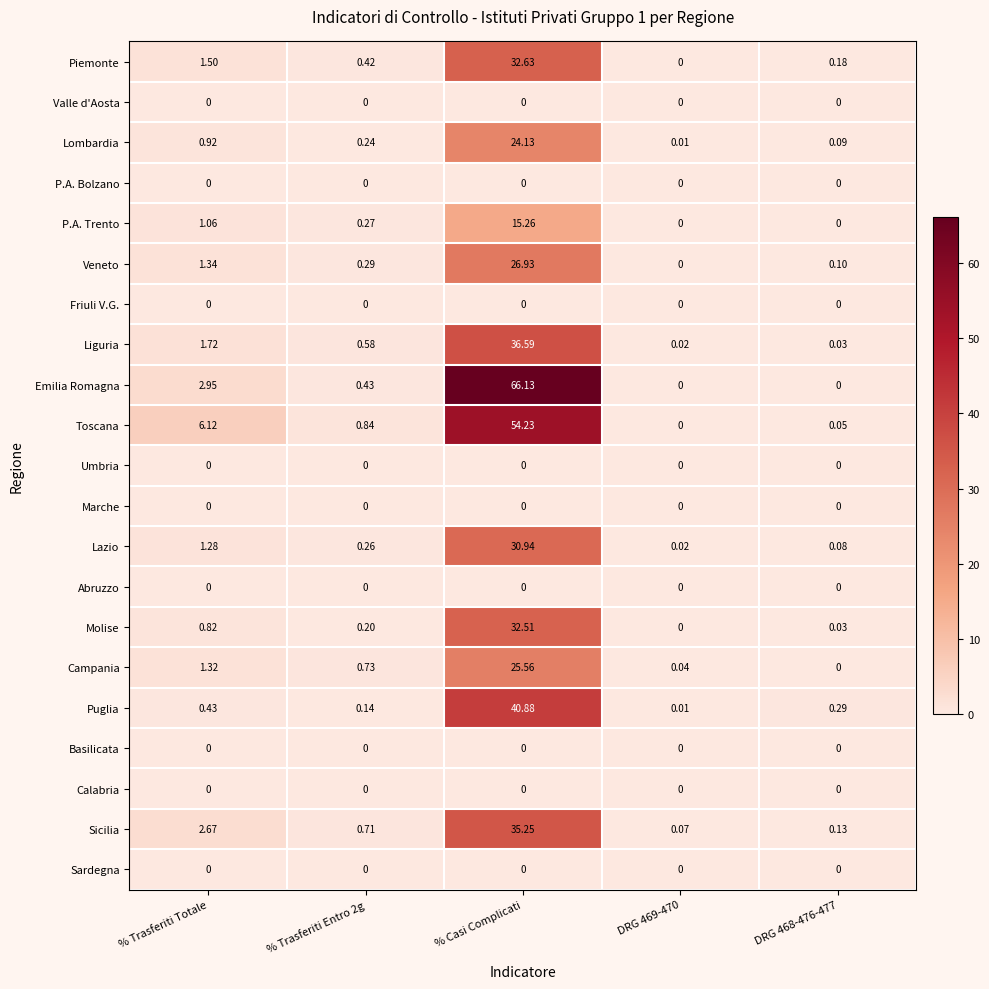

What is the spread (max minus min) of values at % Trasferiti Totale?

6.1